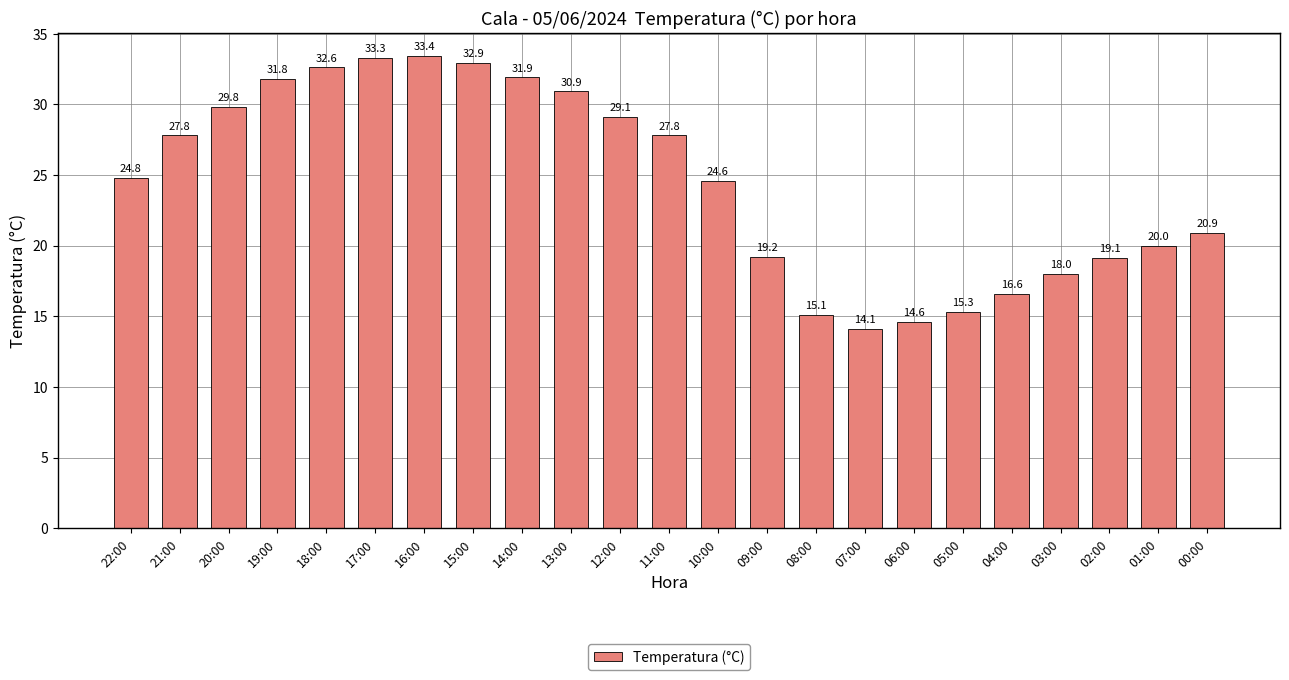

What is the ratio of the value at 10:00 to the value at 07:00?

1.7